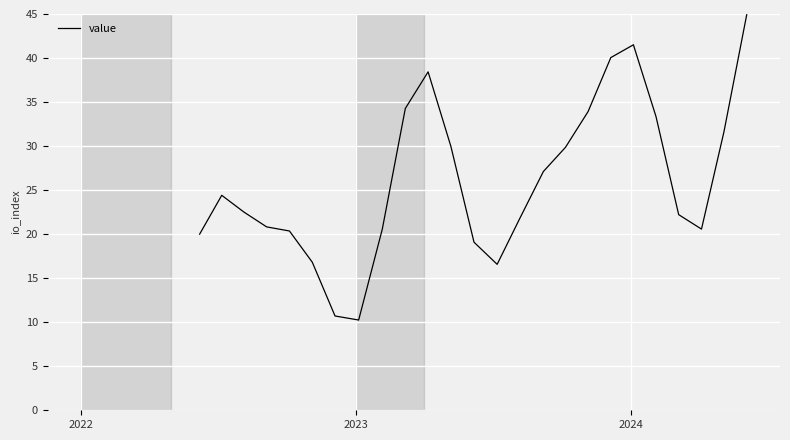

What is the minimum value shown in the chart?

10.2